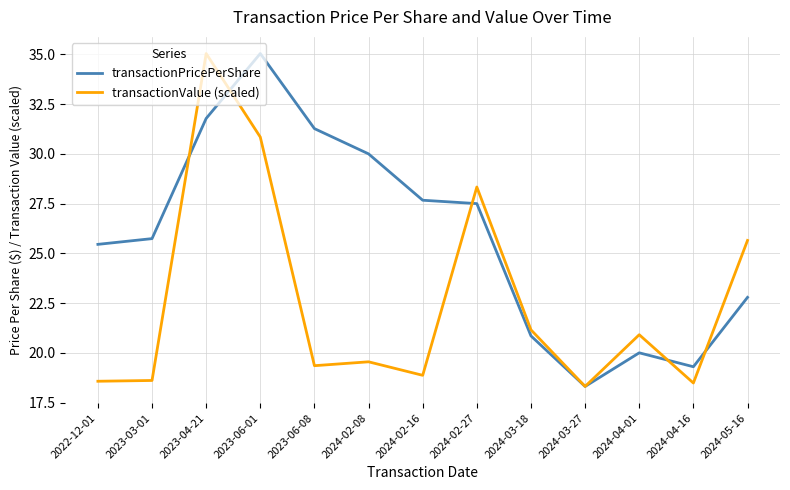

Where is transactionValue (scaled) nearest to the value 26?

2024-05-16